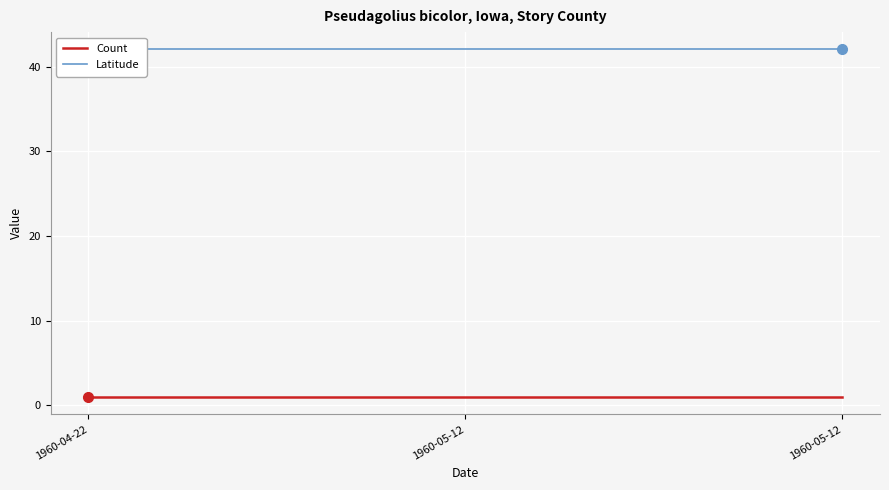

Is this an area chart (filled region under the line)?

No